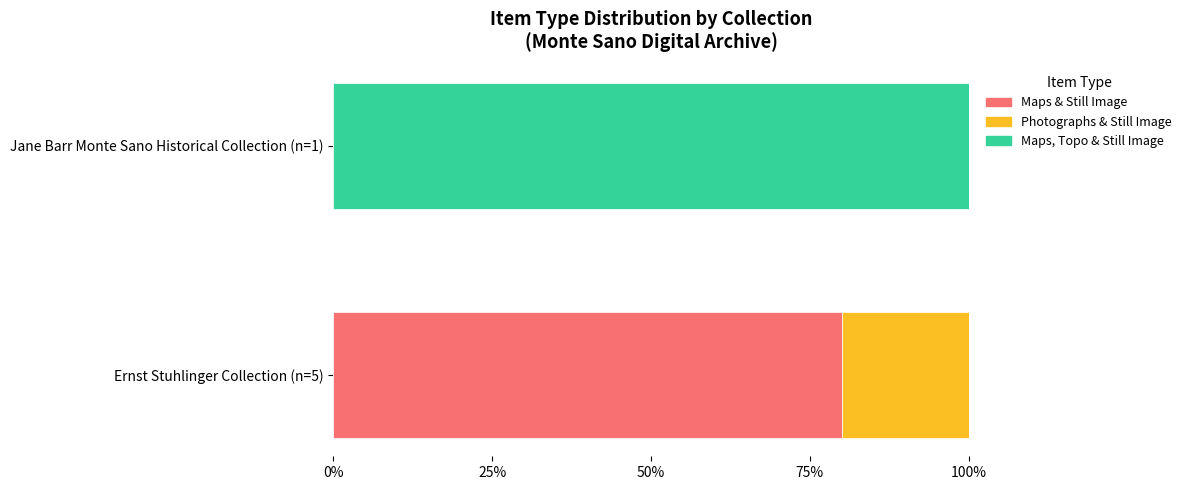

What is the average value of the Maps & Still Image series?

40